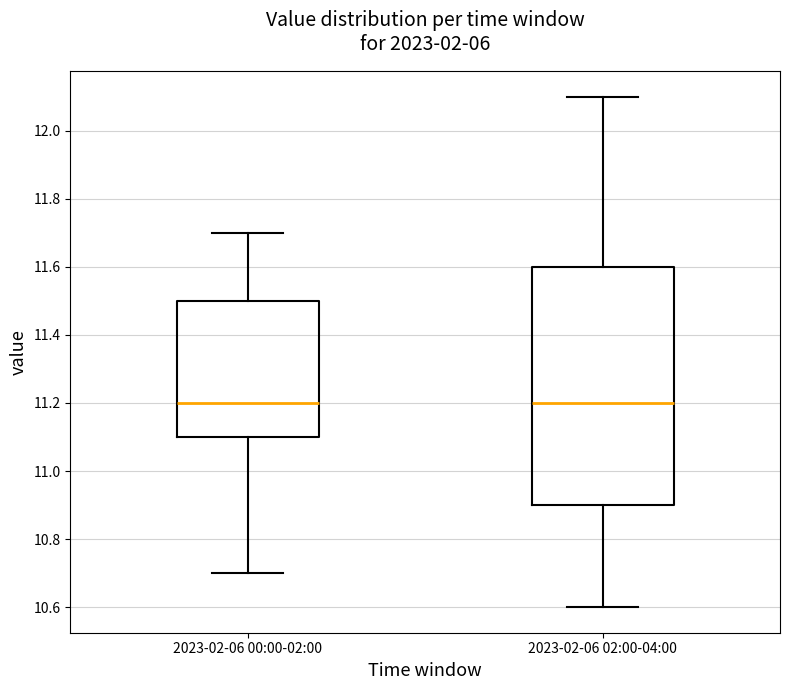

Reading left to right, read every box against the y-axis: the position of its median line, the range the box covers, and the ends of its whiskers. The values are not printed on the chart, so give them approximately, as read against the axis.

2023-02-06 00:00-02:00: median 11.2, box 11.1 to 11.5, whiskers 10.7 to 11.7
2023-02-06 02:00-04:00: median 11.2, box 10.9 to 11.6, whiskers 10.6 to 12.1